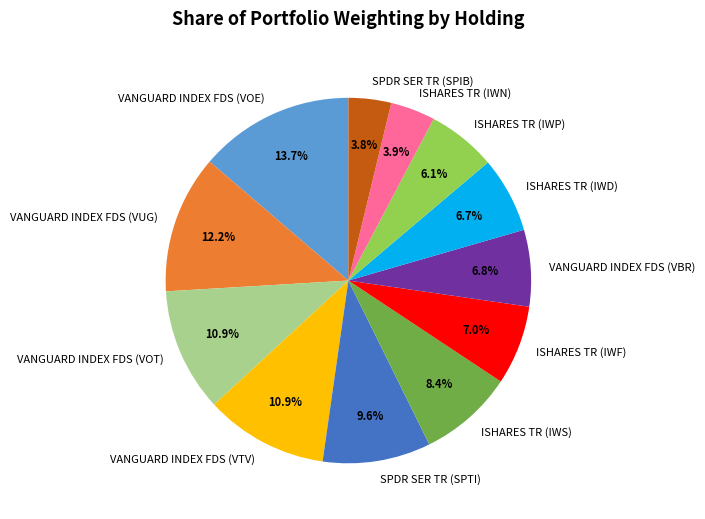

Is there any slice that represents more than half of the pie?

No